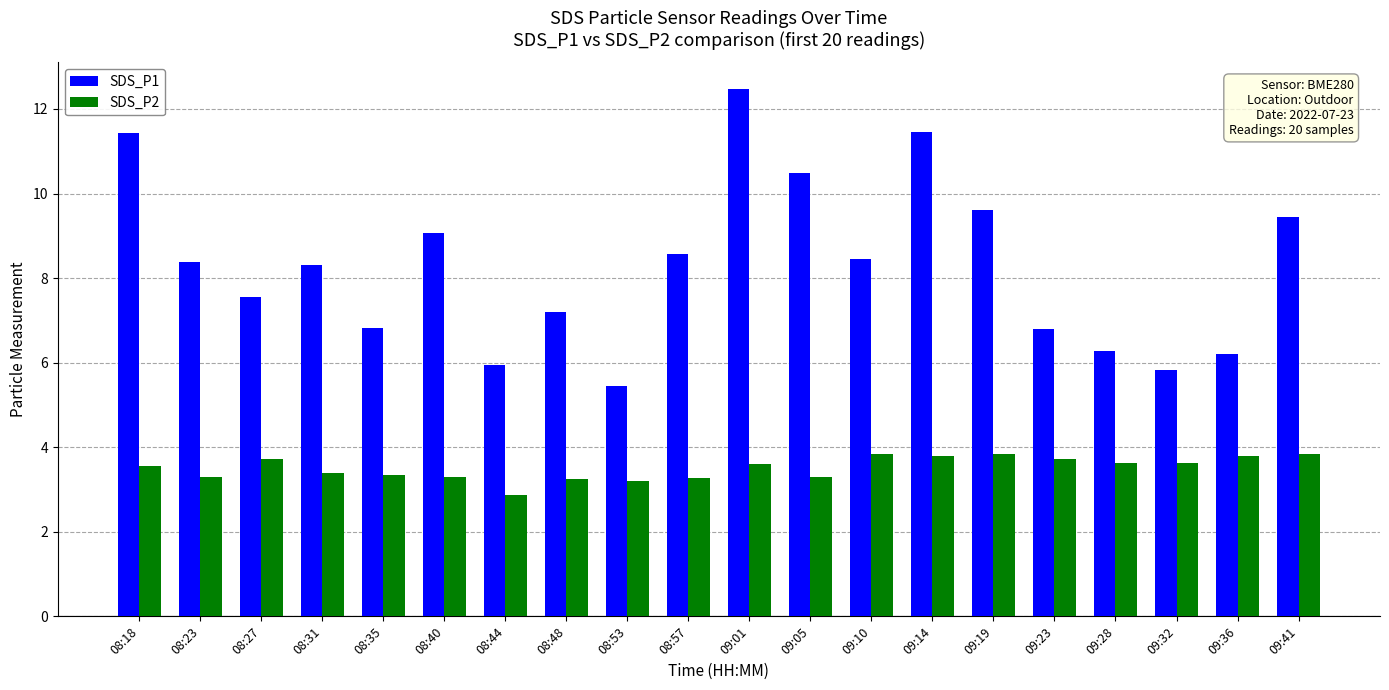

What is the maximum value shown in the chart?

12.5